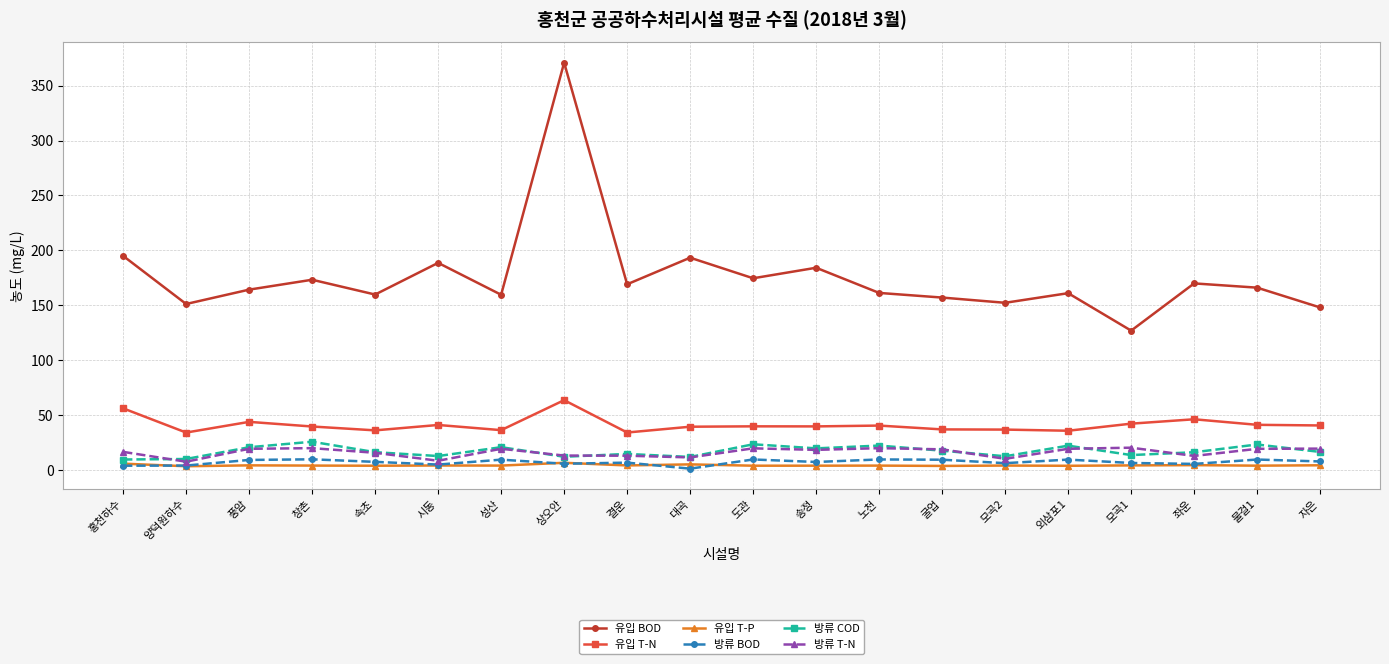

True or false: 방류 BOD has more than 1 points higher than both neighbors.

True